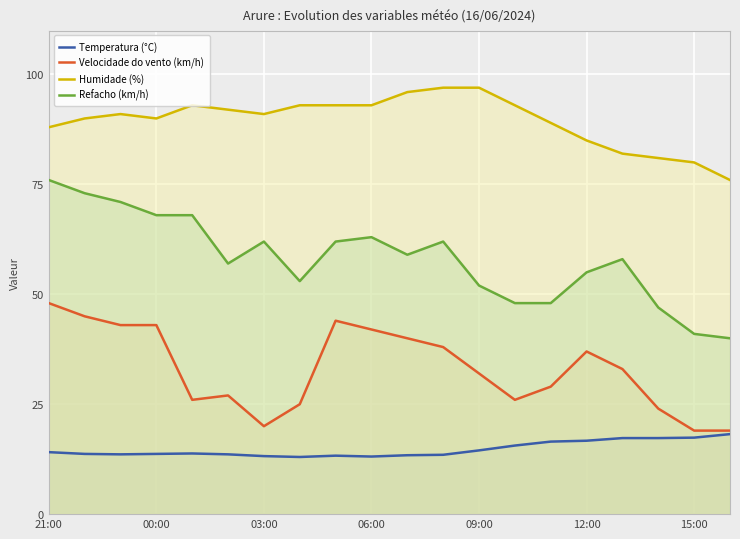

What position from the right is 17?

3